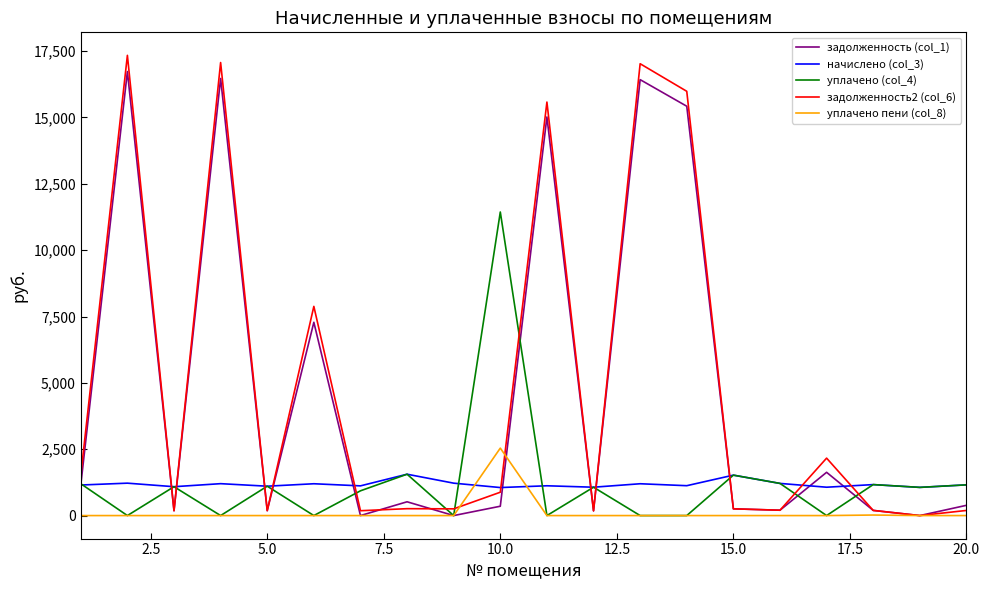

What is the greatest value displayed?

17339.8